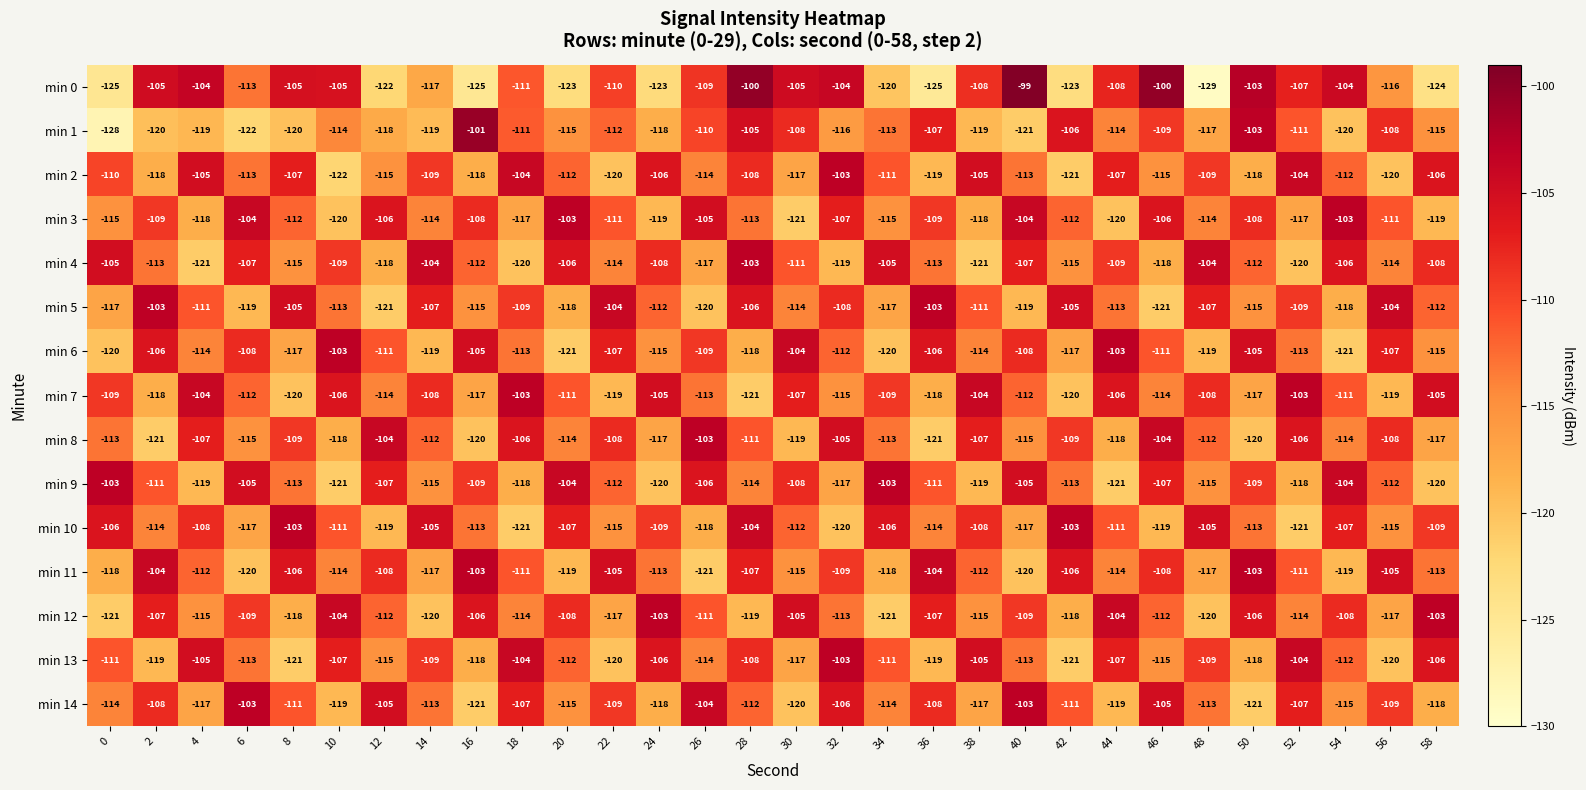

What is the greatest value displayed?

-99